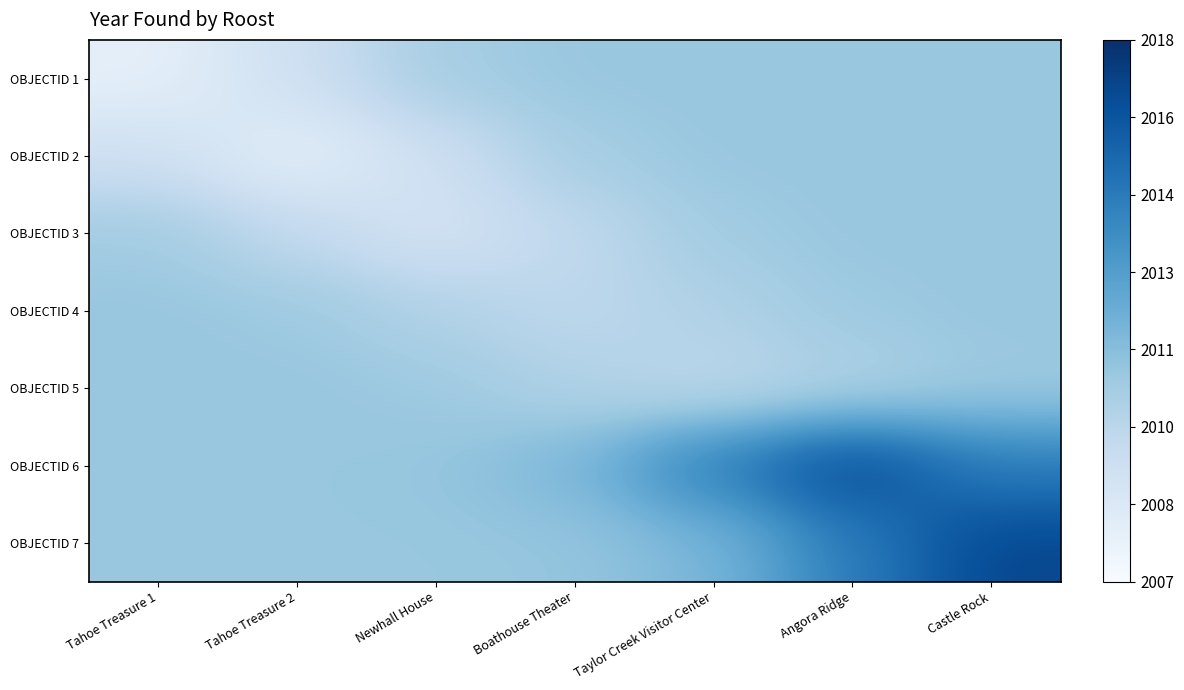

Count the number of data series in this chart.

7